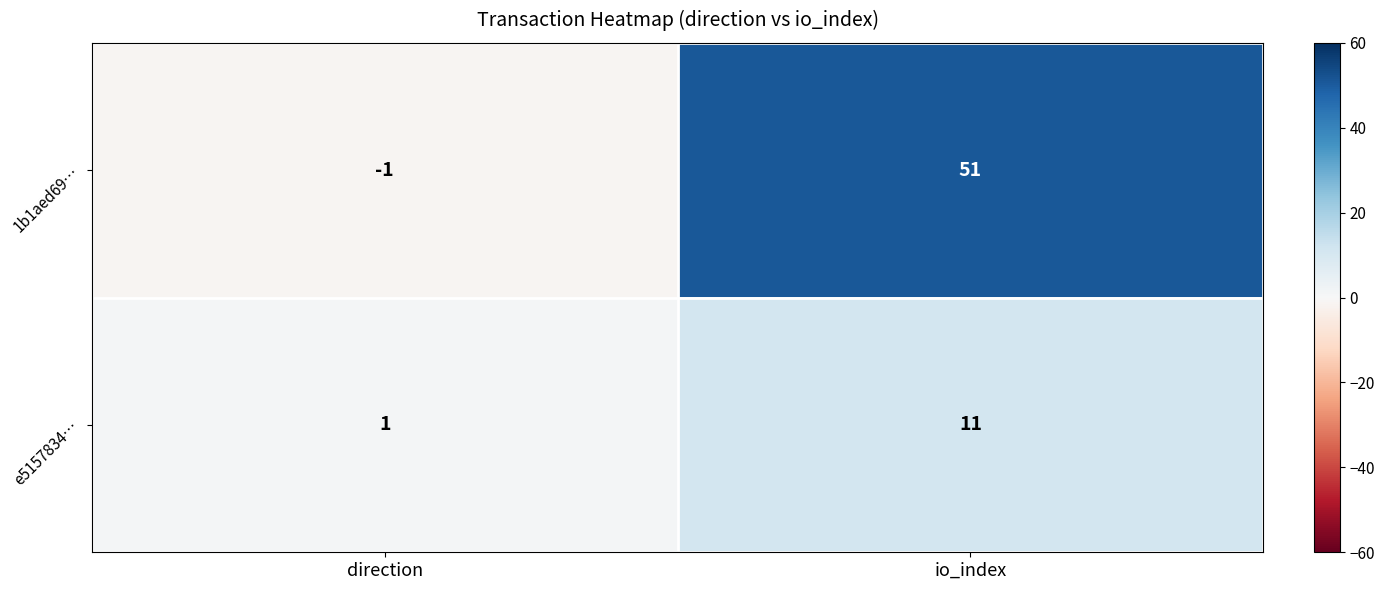

What is the maximum value shown in the chart?

51